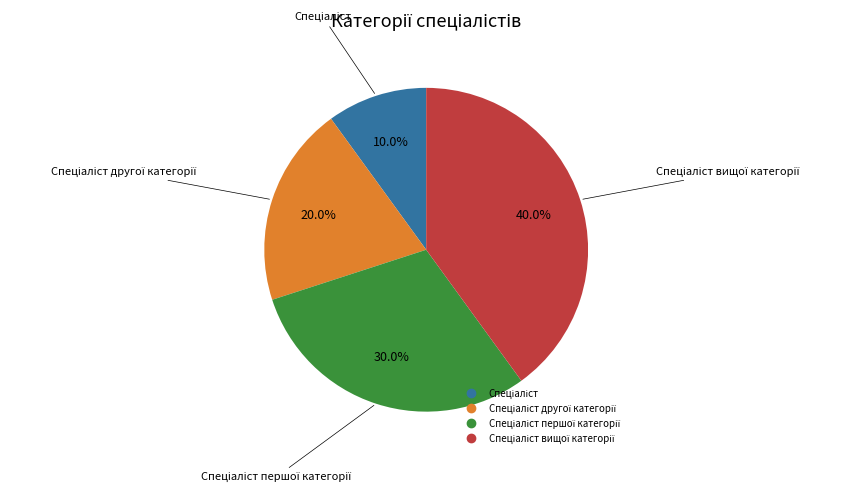

Is there any slice that represents more than half of the pie?

No